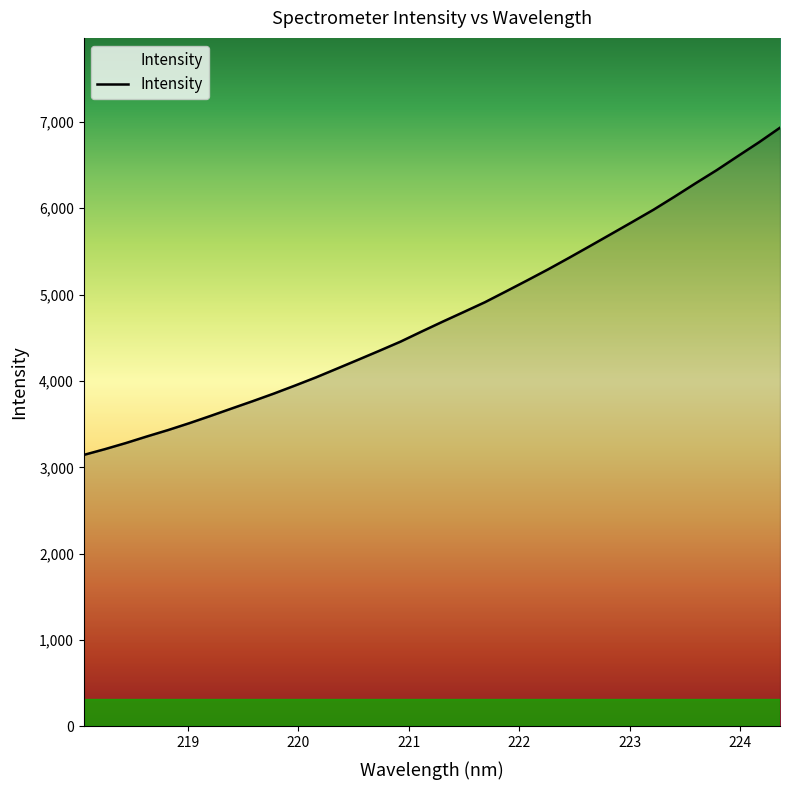

What is the smallest value displayed?

3144.2